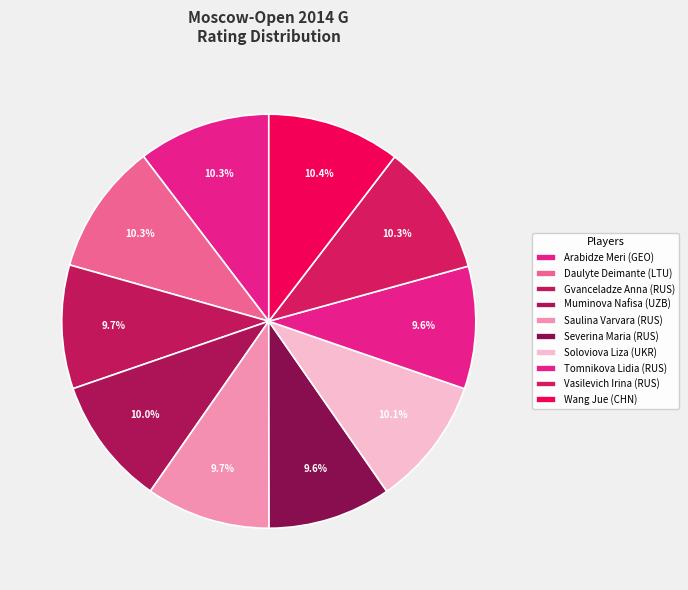

Which category has the biggest portion of the pie?

Wang Jue (CHN)